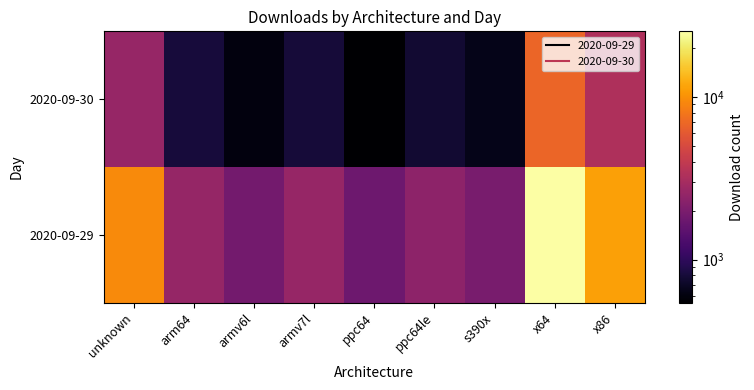

What is the difference between the highest and lowest values at arm64?

1776